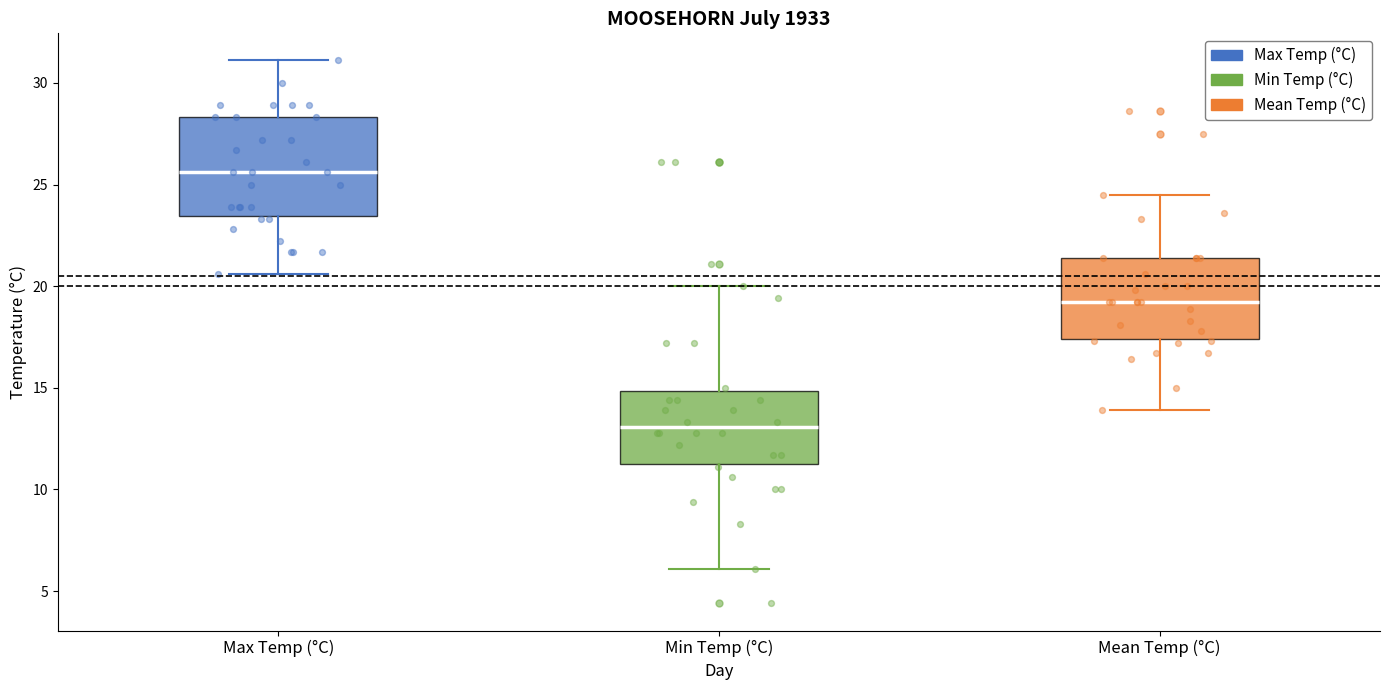

Reading left to right, read every box against the y-axis: the position of its median line, the range the box covers, and the ends of its whiskers. The values are not printed on the chart, so give them approximately, as read against the axis.

Max Temp (°C): median 25.5, box 23.5 to 28.5, whiskers 20.5 to 31.0
Min Temp (°C): median 13.0, box 11.5 to 15.0, whiskers 6.0 to 20.0
Mean Temp (°C): median 19.0, box 17.5 to 21.5, whiskers 14.0 to 24.5